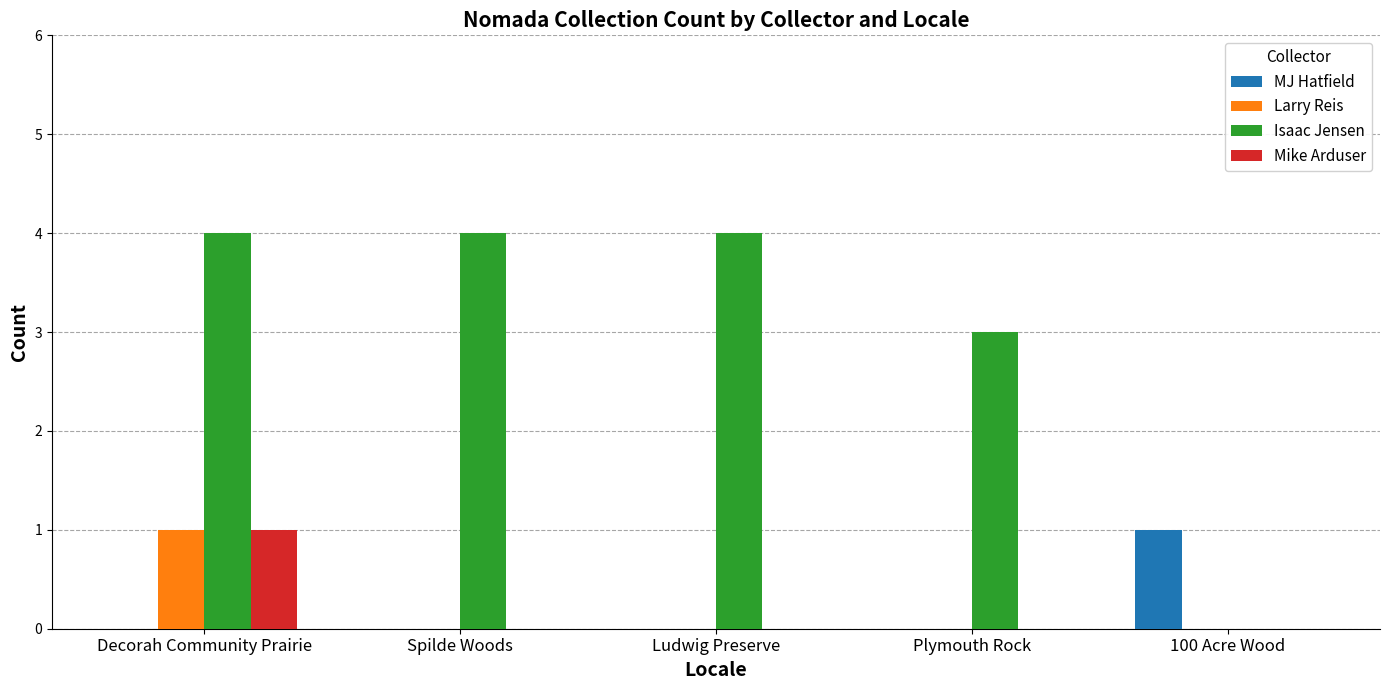

The value of Isaac Jensen at Ludwig Preserve is 4. True or false?

True